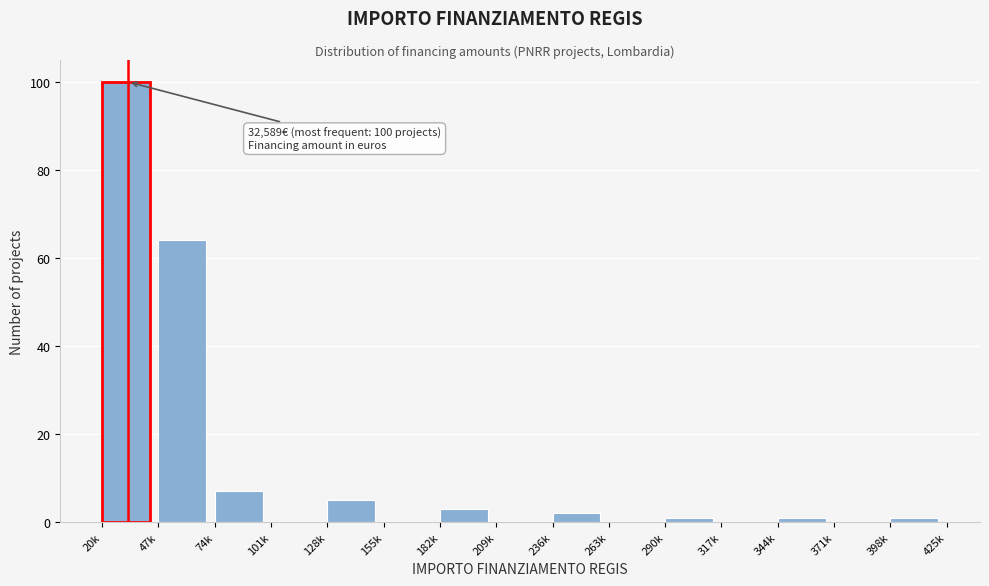

Reading left to right, transcribe all the data shown in this chart.

20k=100	47k=64	74k=7	101k=0	128k=5	155k=0	182k=3	209k=0	236k=2	263k=0	290k=1	317k=0	344k=1	371k=0	398k=1